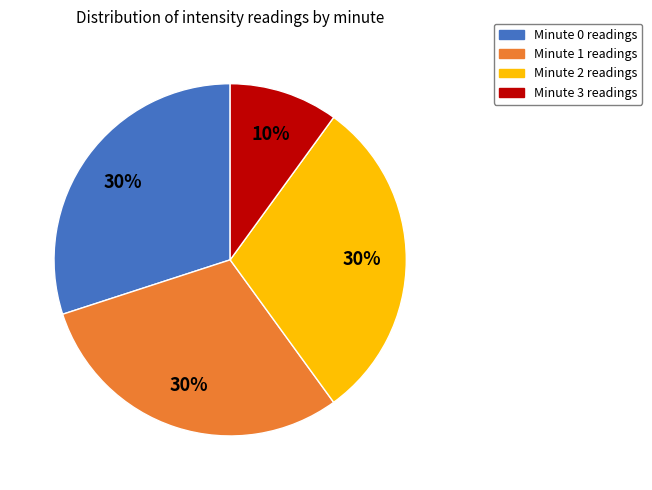

How many segments does this pie chart have?

4